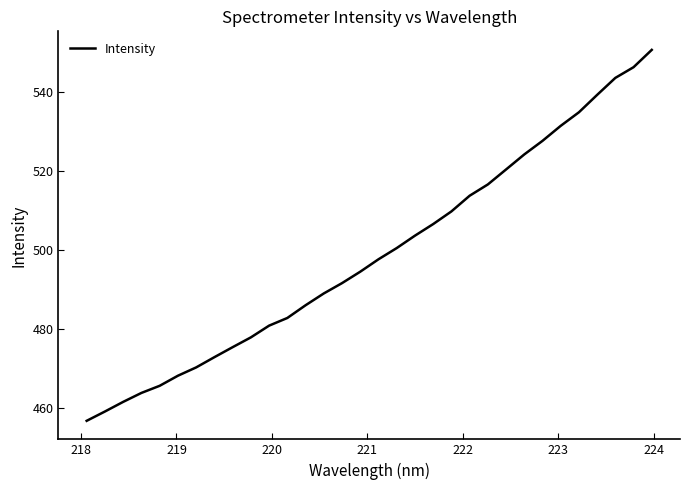

What is the maximum value shown in the chart?

550.6